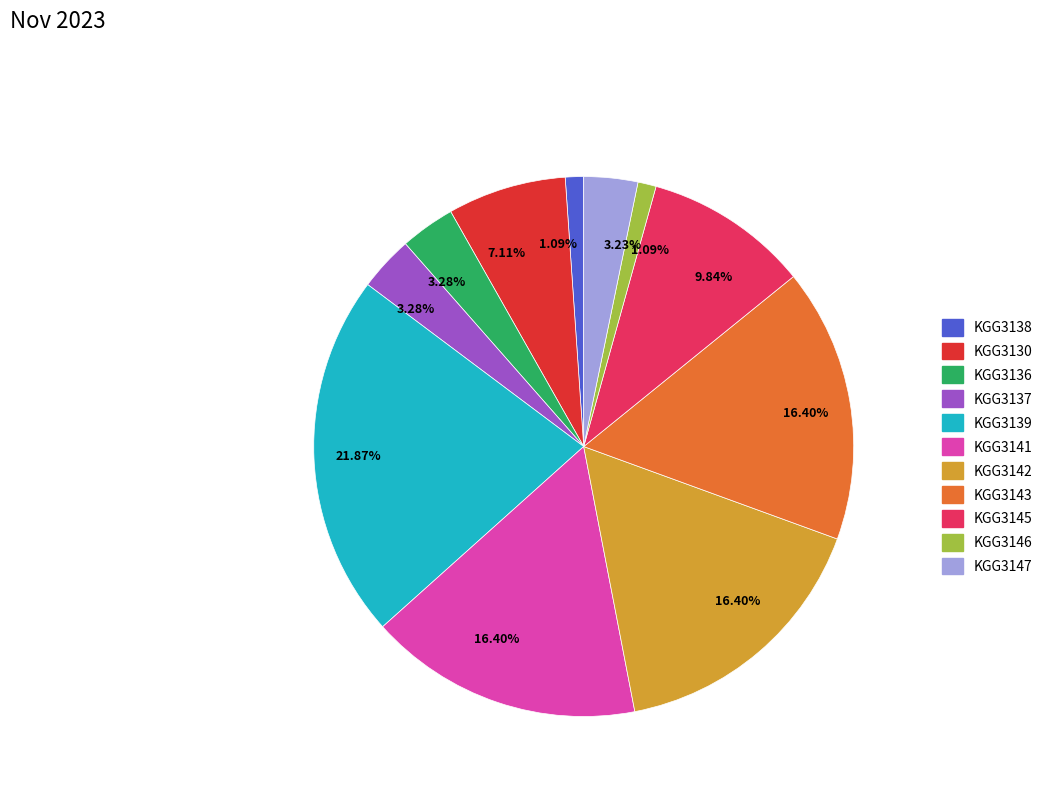

Is there a majority slice in this chart?

No